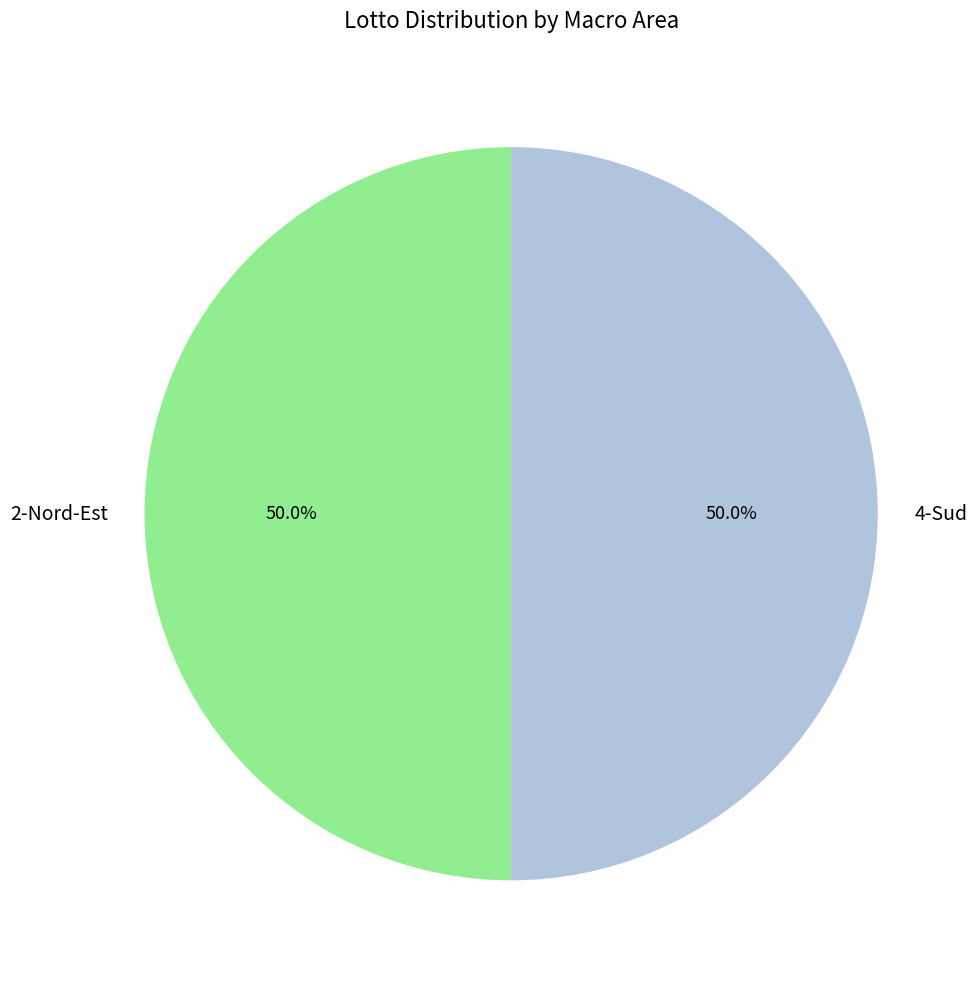

To the nearest percent, what is the combined percentage of 2-Nord-Est and 4-Sud?

100%